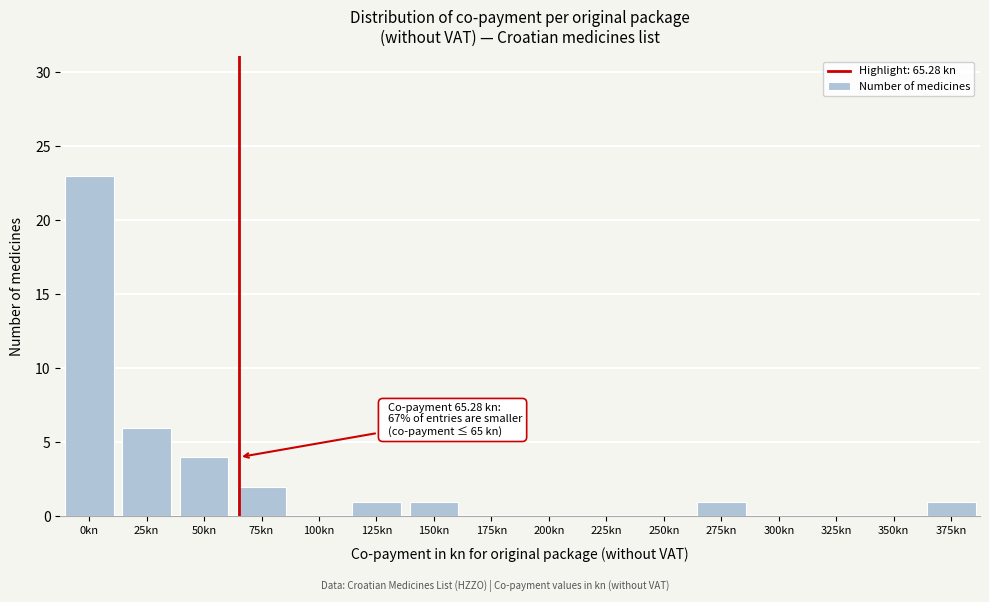

Reading left to right, what are all the values shown in this chart?

0kn=23	25kn=6	50kn=4	75kn=2	100kn=0	125kn=1	150kn=1	175kn=0	200kn=0	225kn=0	250kn=0	275kn=1	300kn=0	325kn=0	350kn=0	375kn=1